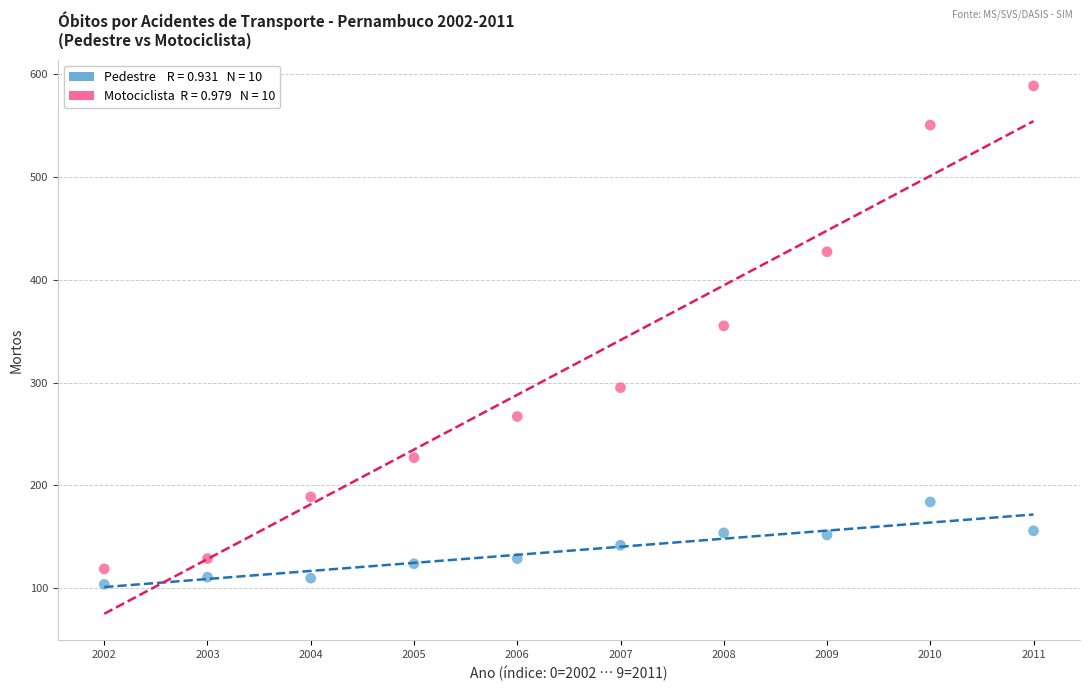

Across all data points, what is the range of Y values (max minus min)?

484